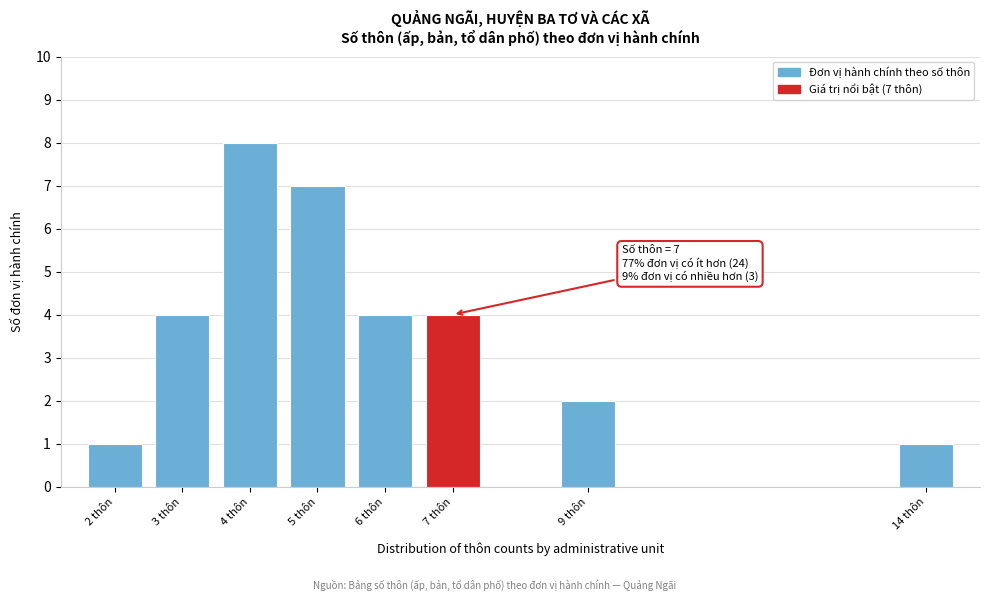

Reading left to right, extract all data points from this chart.

1	4	8	7	4	4	2	1